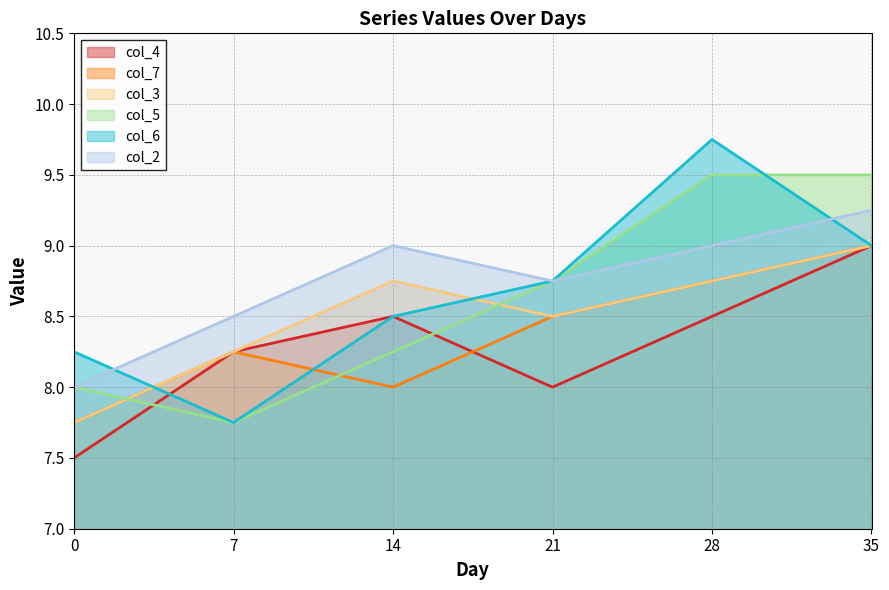

What is the sum of all col_3 values?

51.0